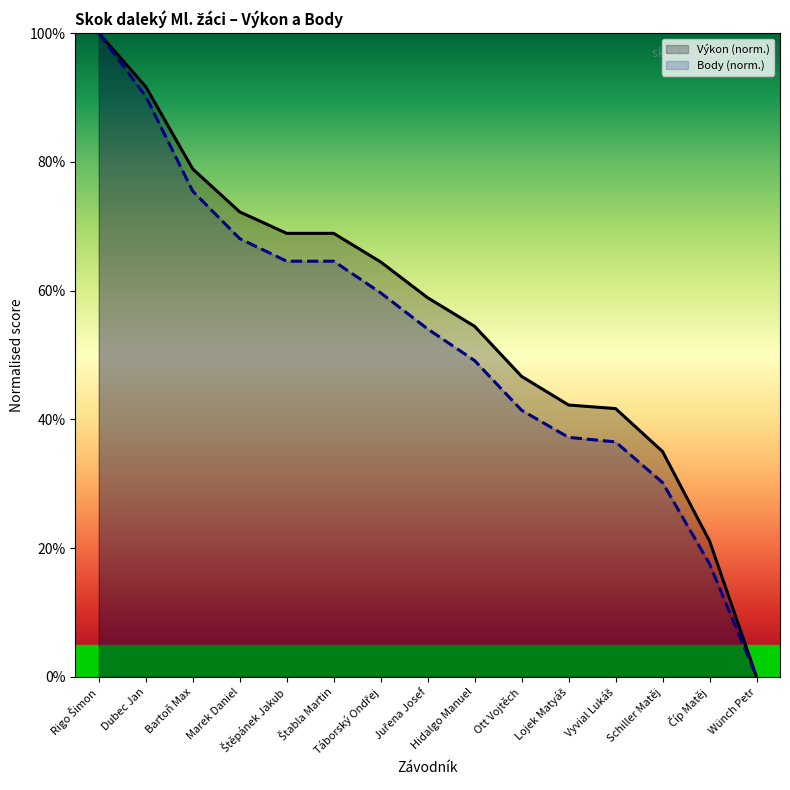

How many values in Výkon (norm.) are above zero?

14